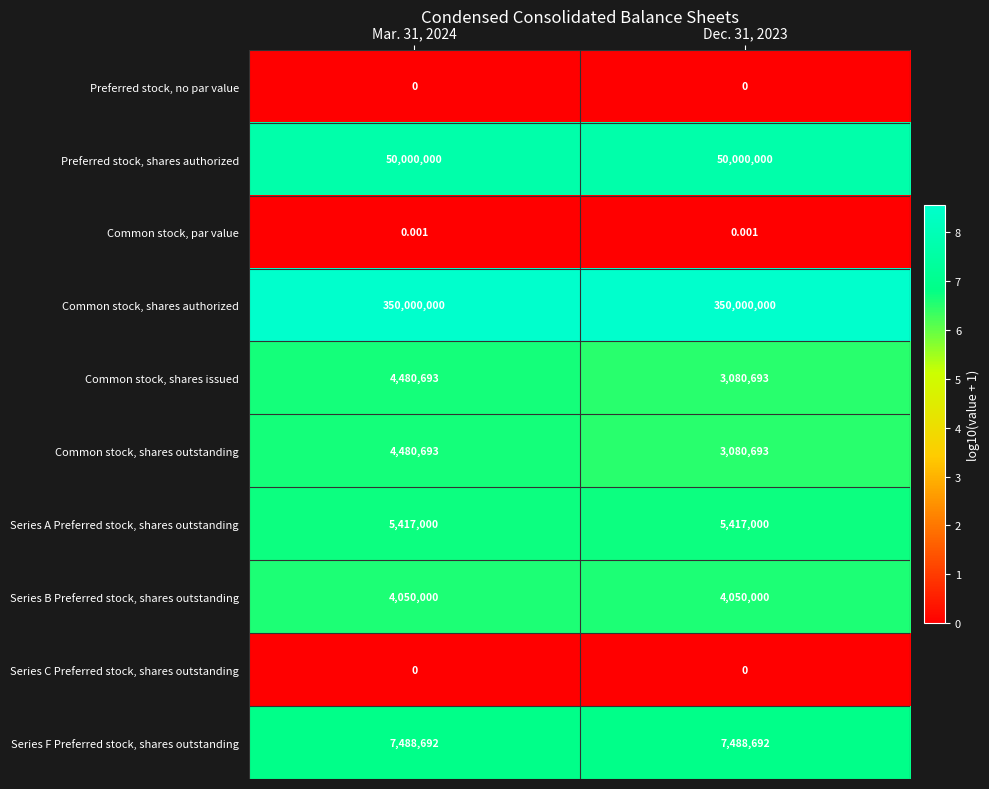

What is the total value across all series at Mar. 31, 2024?

425917078.0